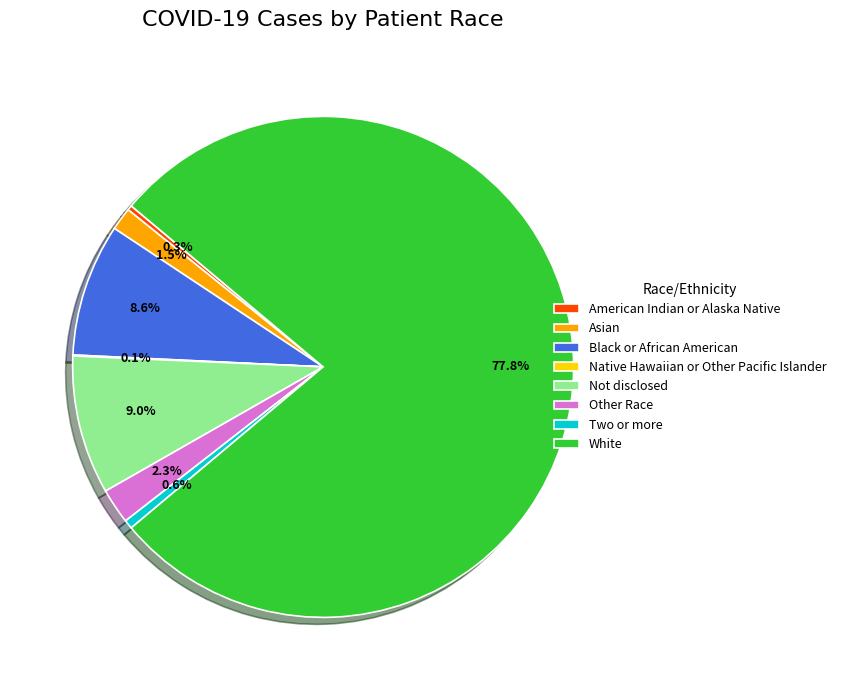

Which category has the biggest portion of the pie?

White